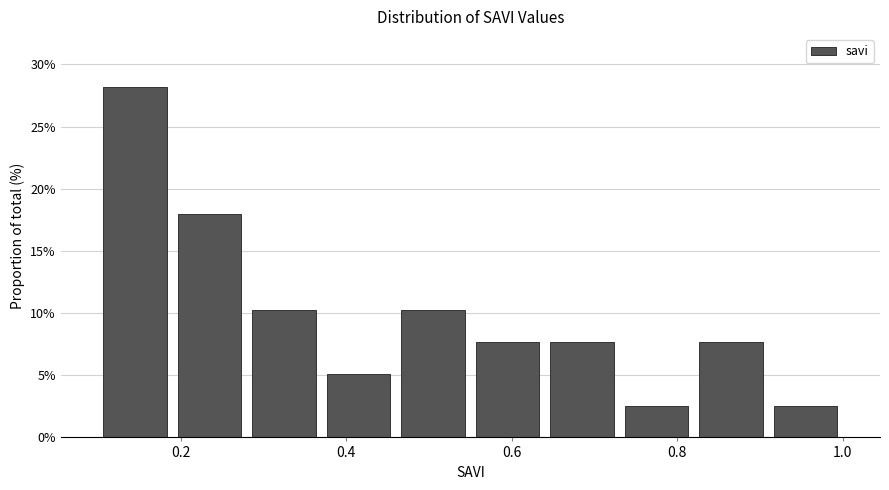

Over which range of the x-axis is the bar tallest?

0.10 to 0.19